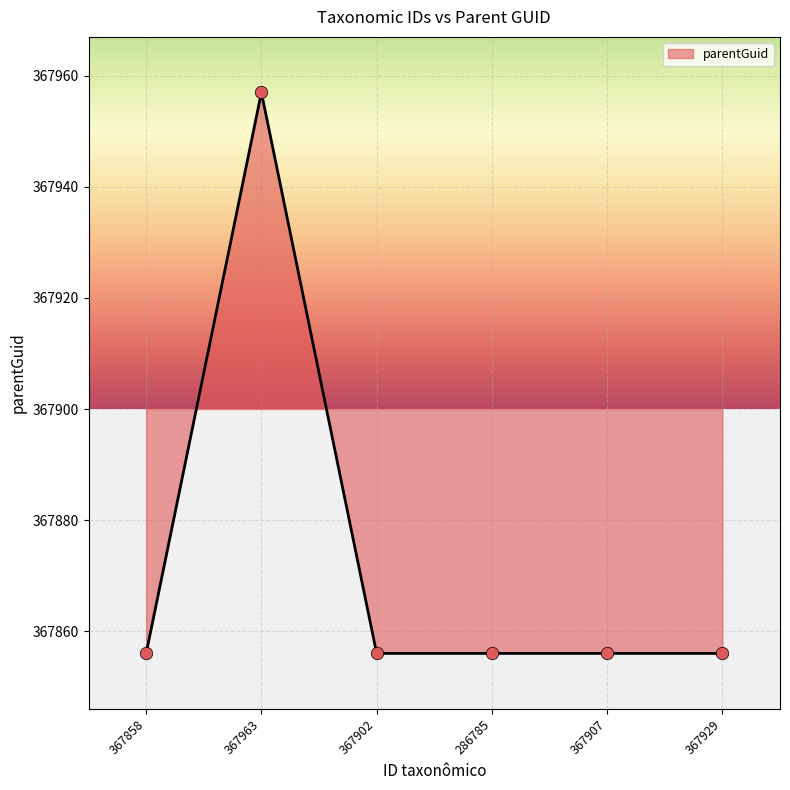

What is the change in value from 367963 to 367907?

-101